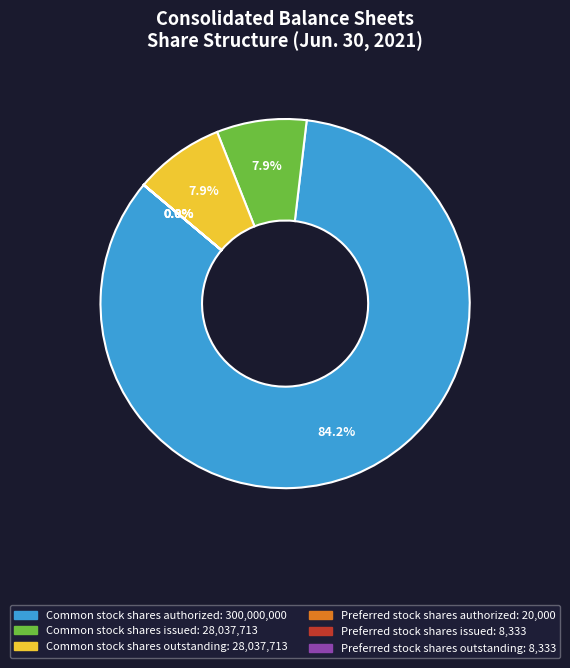

To the nearest percent, what percentage of the pie is Common stock shares outstanding?

8%